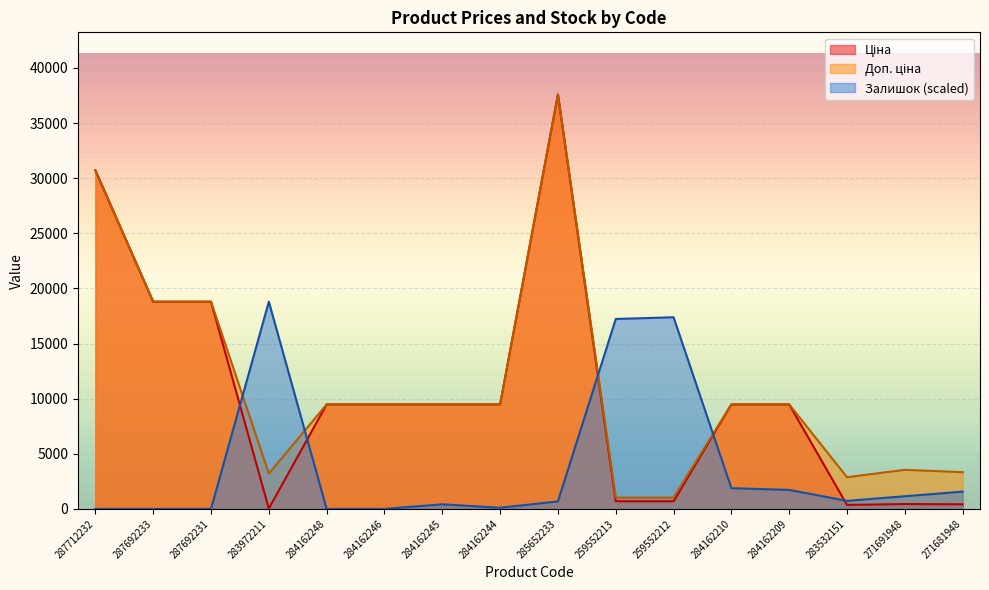

How many intersections are there between Доп. ціна and Залишок?

4